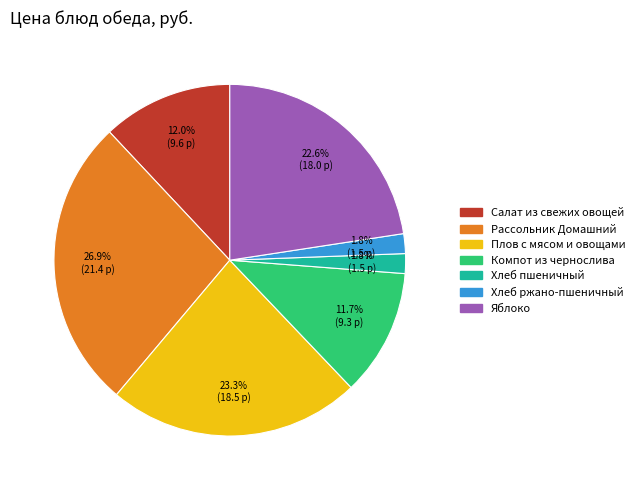

What is the largest slice in the pie chart?

Рассольник Домашний